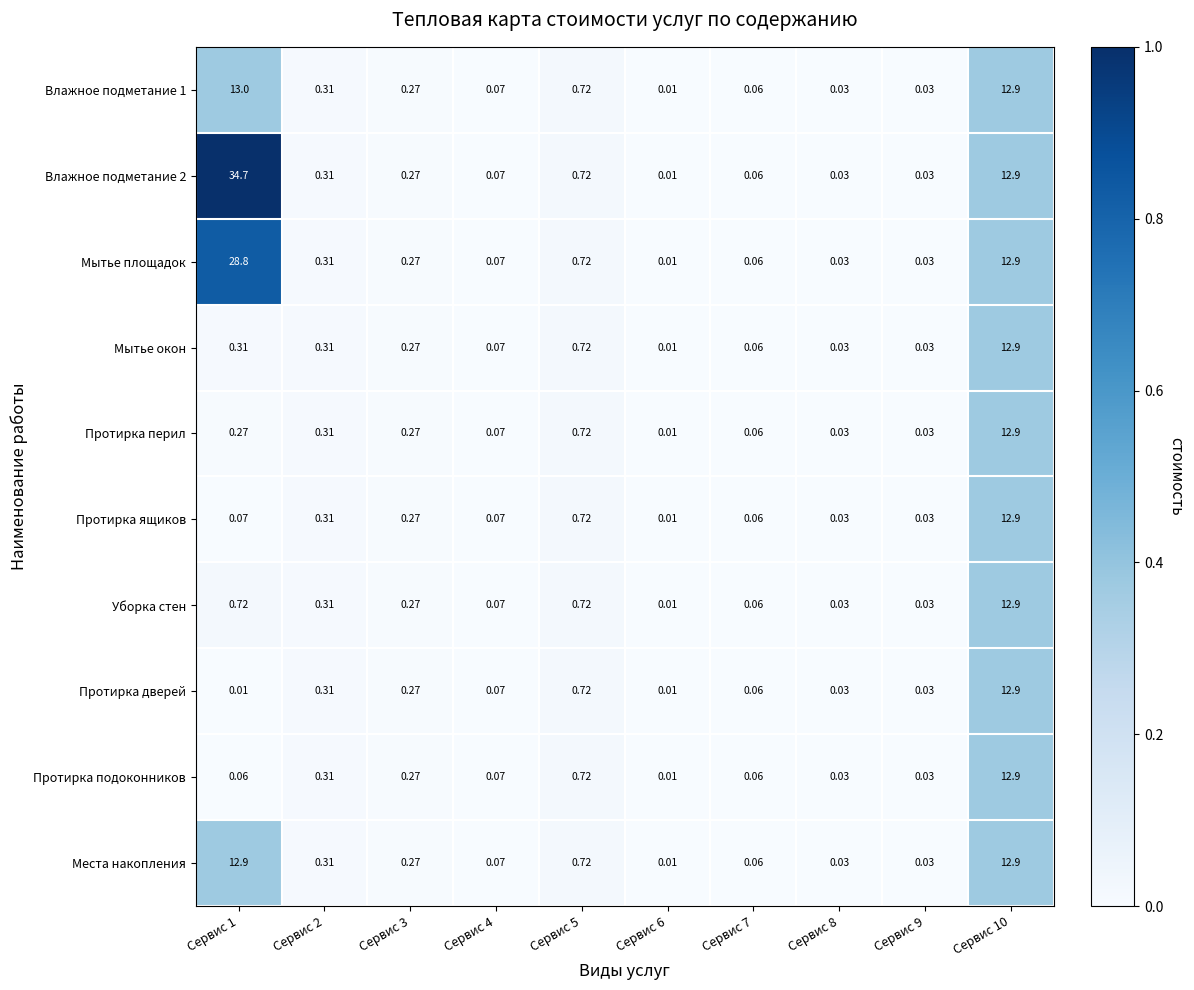

What is the total value across all series at Сервис 10?

129.0